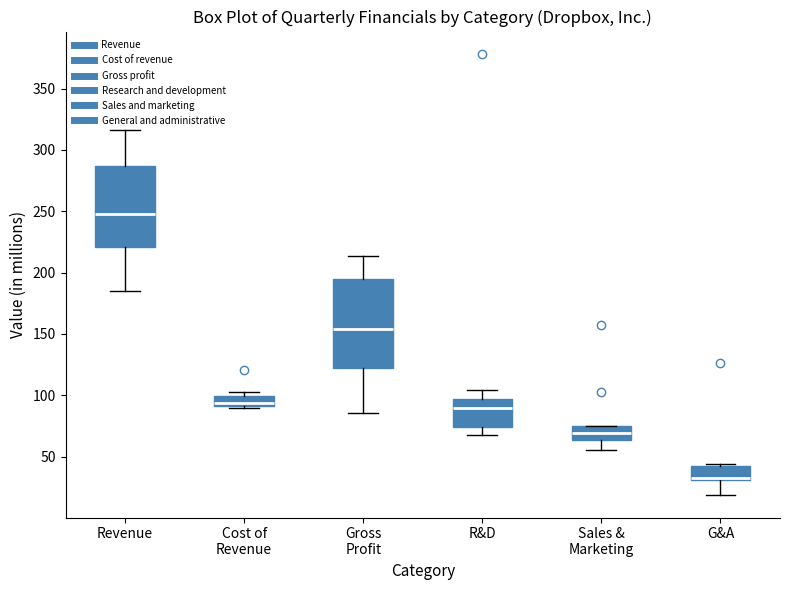

Where is the lower edge of the box for Cost of Revenue on the y-axis? The values are not printed on the chart, so give them approximately, as read against the axis.

90